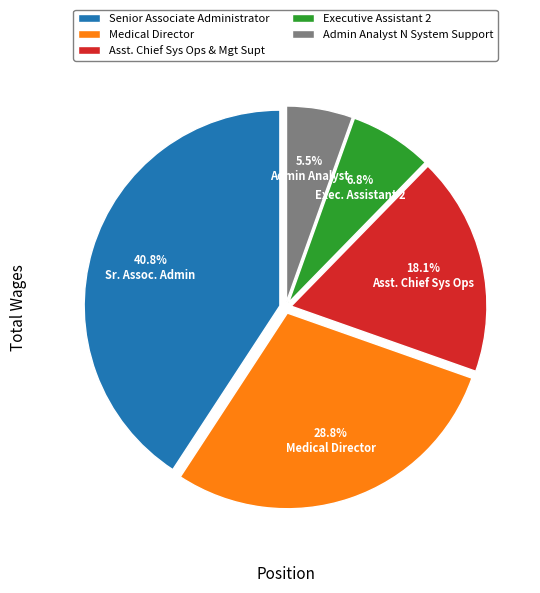

The Senior Associate Administrator slice represents 41% of the pie. True or false?

True